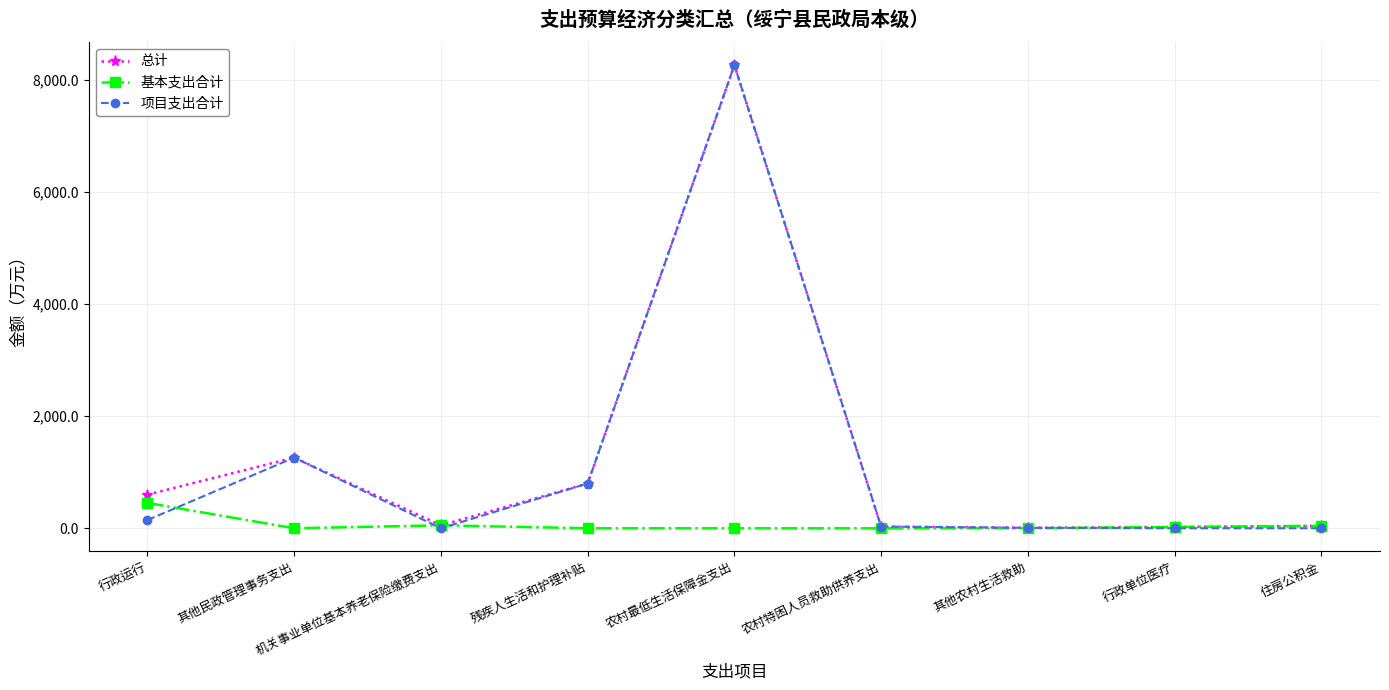

What is the label of the 7th point from the left?

其他农村生活救助